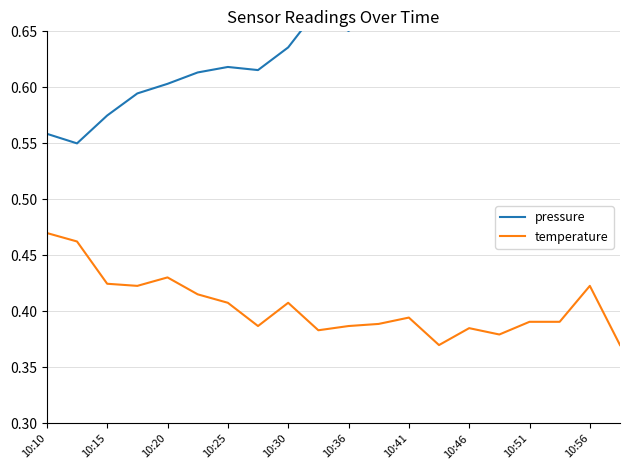

True or false: temperature has a value of 0.5 at 10:41.

False